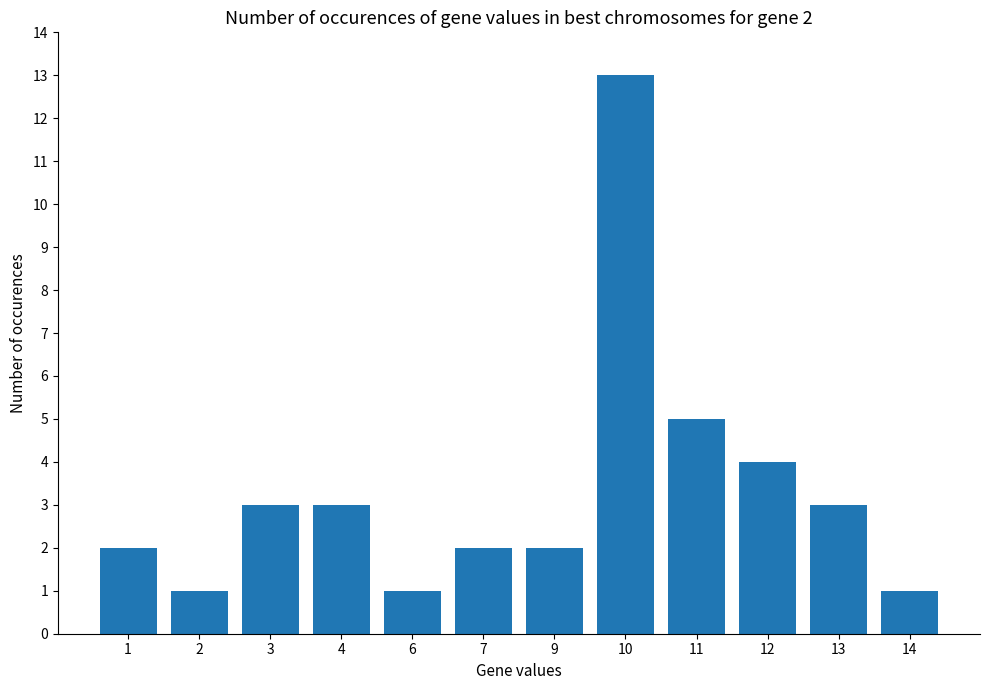

Are the bars grouped side by side (vs. stacked)?

No